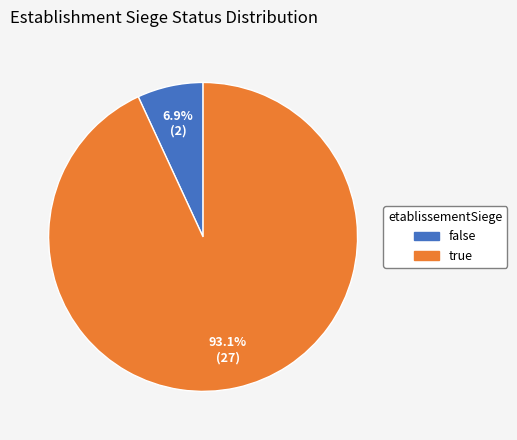

To the nearest percent, what portion does true represent?

93%